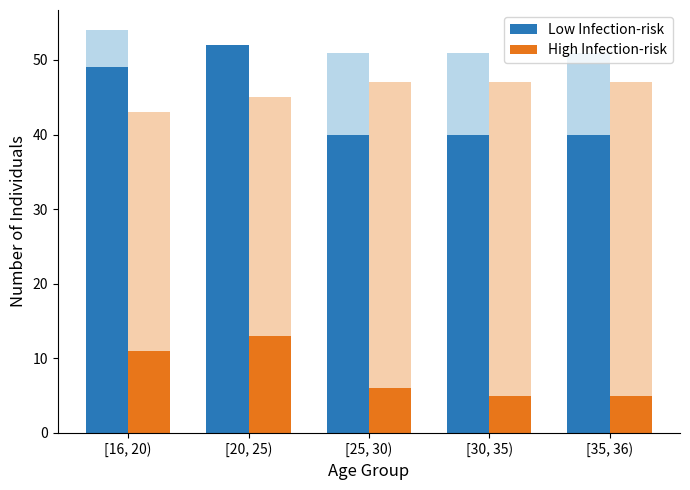

Reading left to right, extract all data points from this chart.

Low Infection-risk: 49	52	40	40	40
High Infection-risk: 11	13	6	5	5